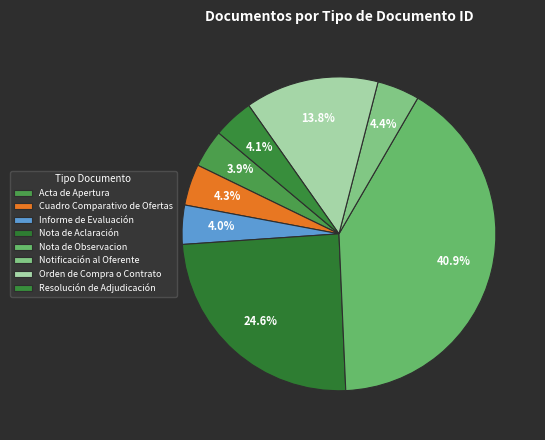

Does Orden de Compra o Contrato account for over 50% of the chart?

No